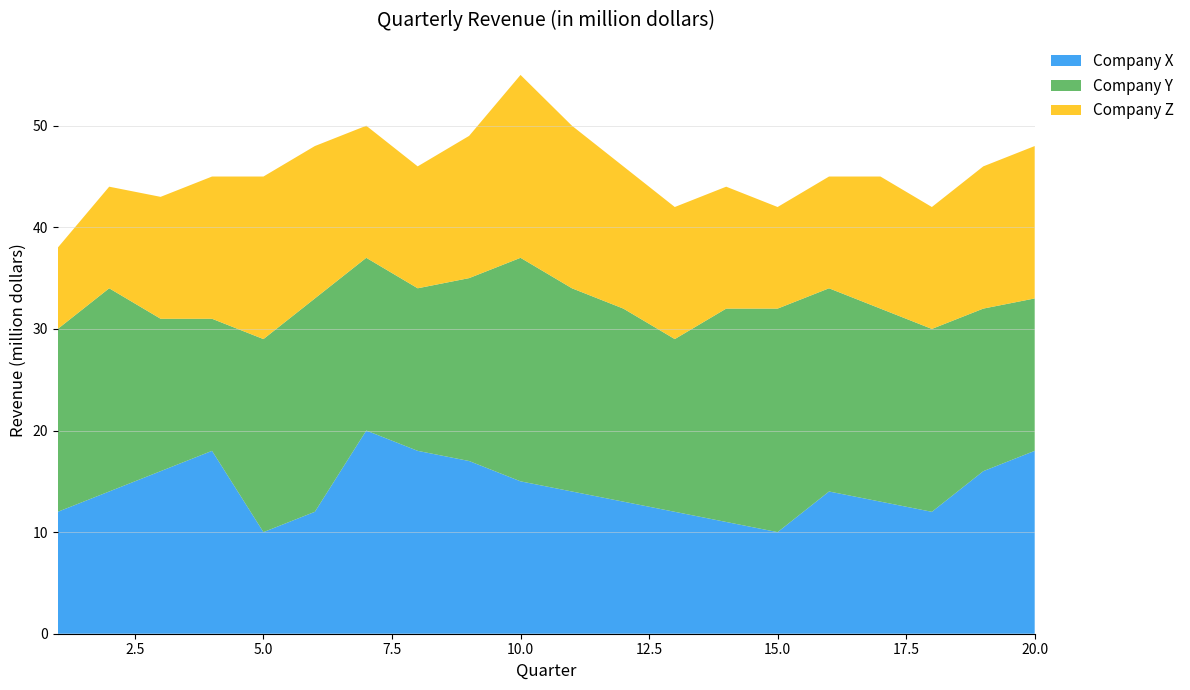

Reading left to right, extract all data points from this chart.

Company X: 1=12	2=14	3=16	4=18	5=10	6=12	7=20	8=18	9=17	10=15	11=14	12=13	13=12	14=11	15=10	16=14	17=13	18=12	19=16	20=18
Company Y: 1=18	2=20	3=15	4=13	5=19	6=21	7=17	8=16	9=18	10=22	11=20	12=19	13=17	14=21	15=22	16=20	17=19	18=18	19=16	20=15
Company Z: 1=8	2=10	3=12	4=14	5=16	6=15	7=13	8=12	9=14	10=18	11=16	12=14	13=13	14=12	15=10	16=11	17=13	18=12	19=14	20=15